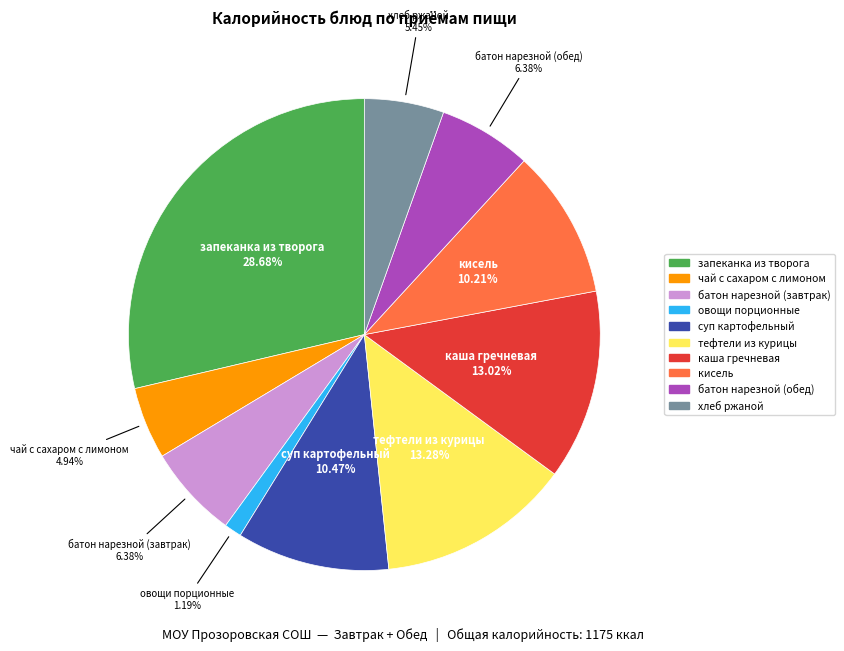

Does батон нарезной (обед) account for over 50% of the chart?

No